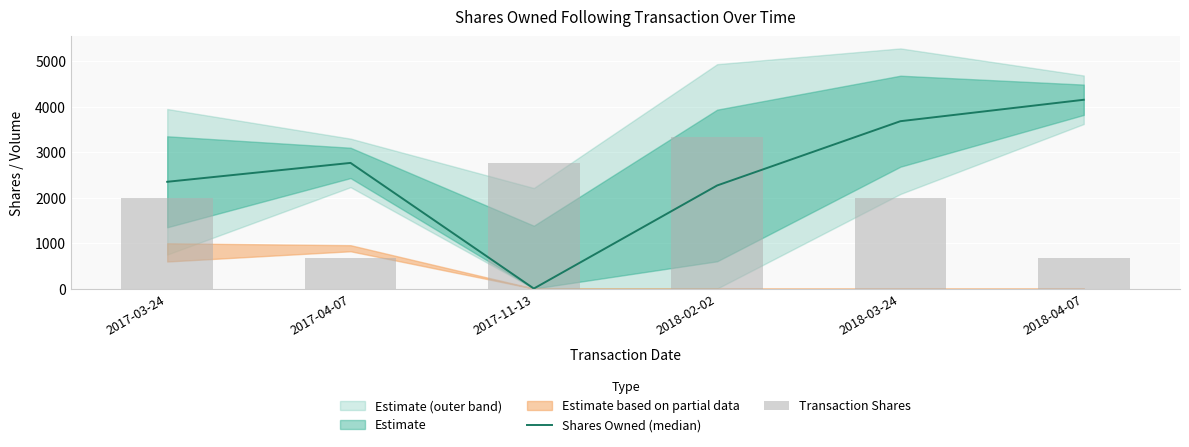

What position from the right is 2017-11-13?

4